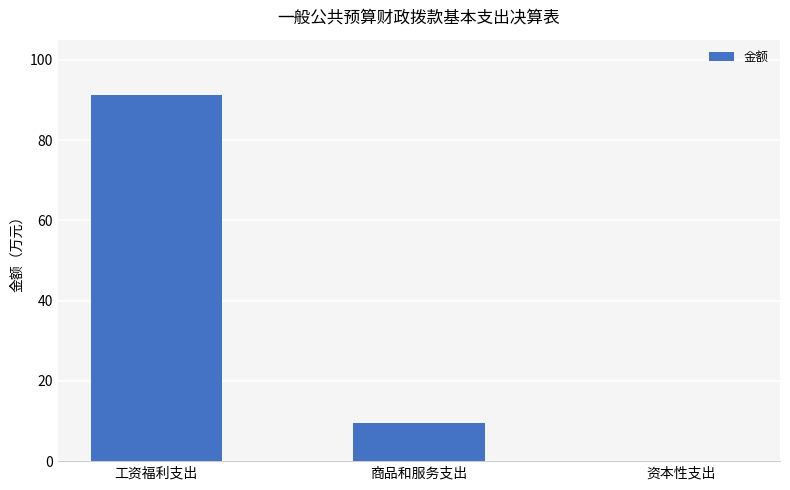

What is the sum of all values?

101.0